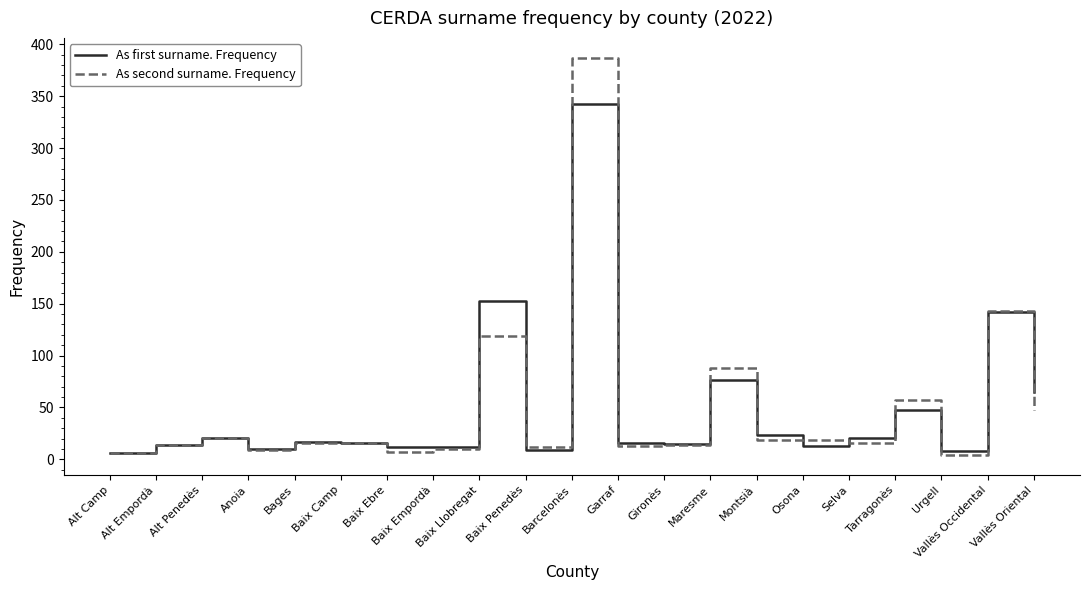

Which label corresponds to the largest value in the chart?

Barcelonès